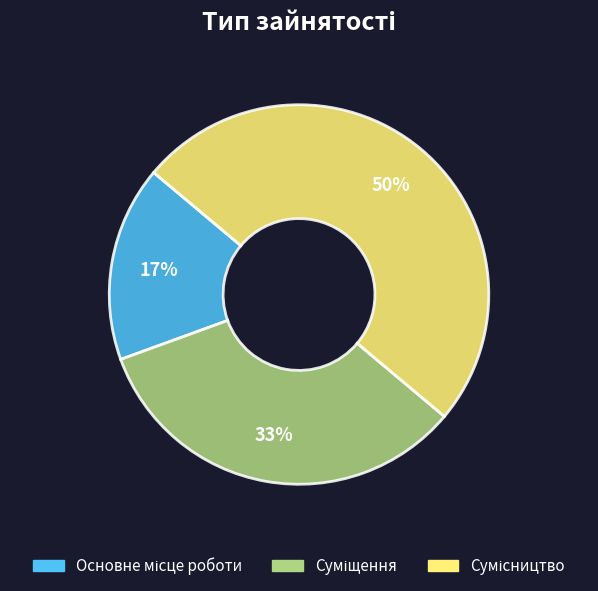

To the nearest percent, what is the difference between the largest and smallest slice percentages?

33%